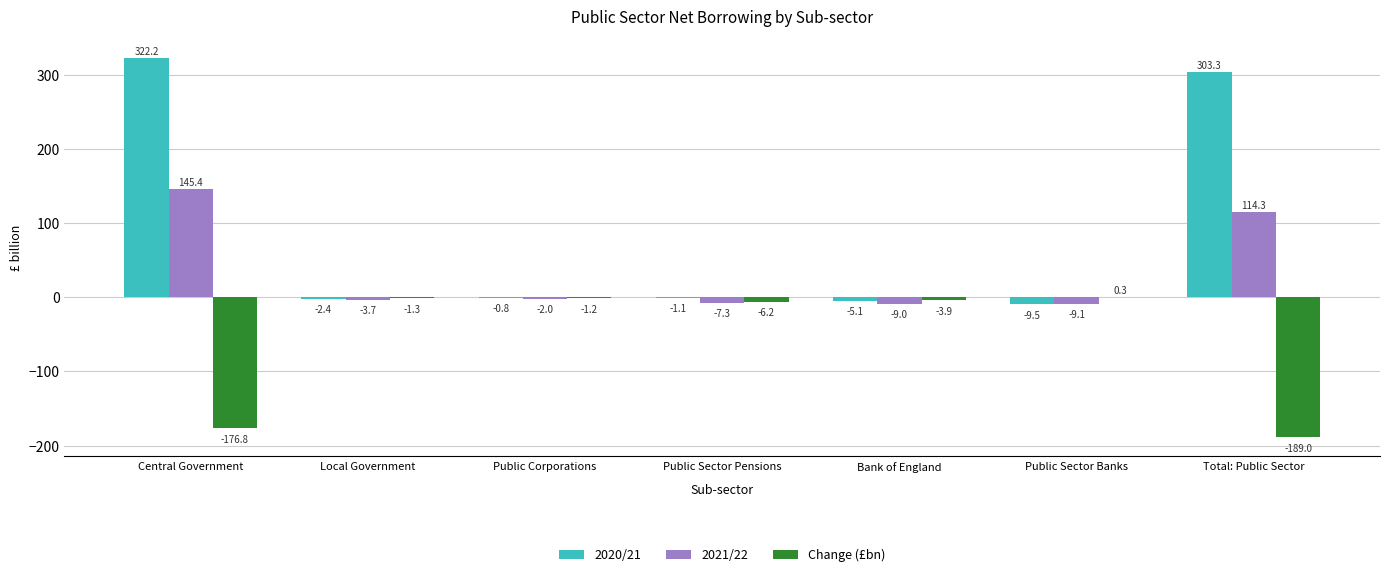

Where does the Change (£bn) series first go above -3?

Local Government